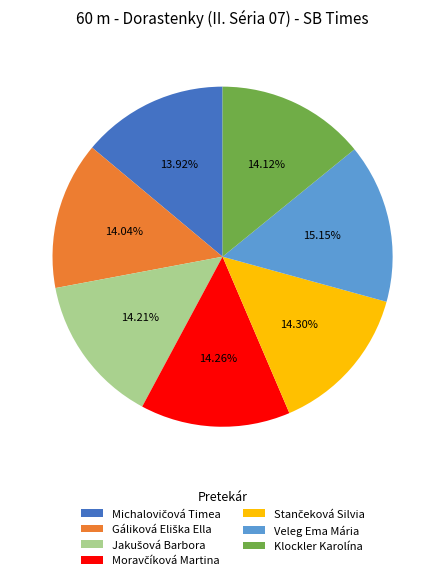

How many slices are in this pie chart?

7